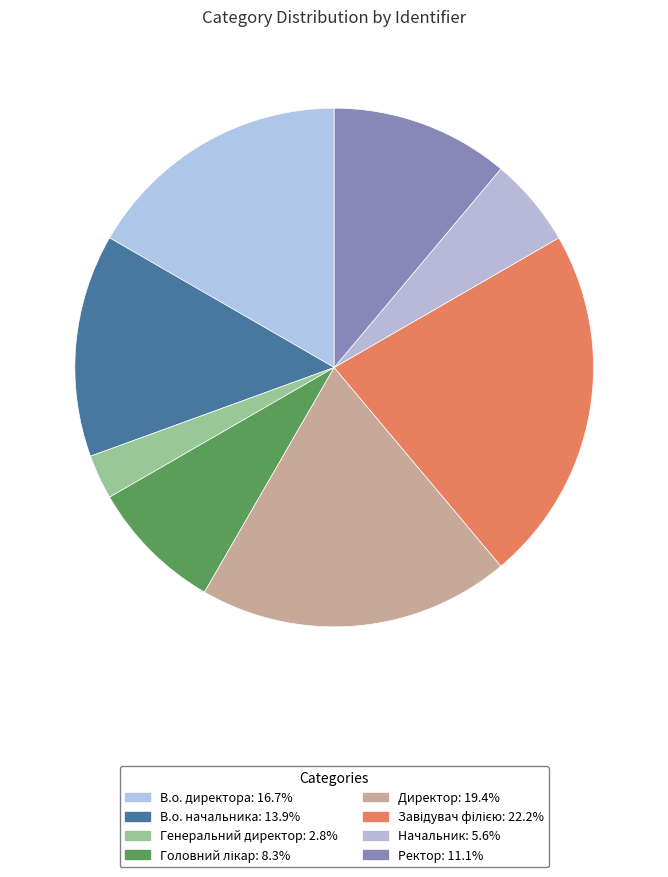

Does Директор account for over 50% of the chart?

No